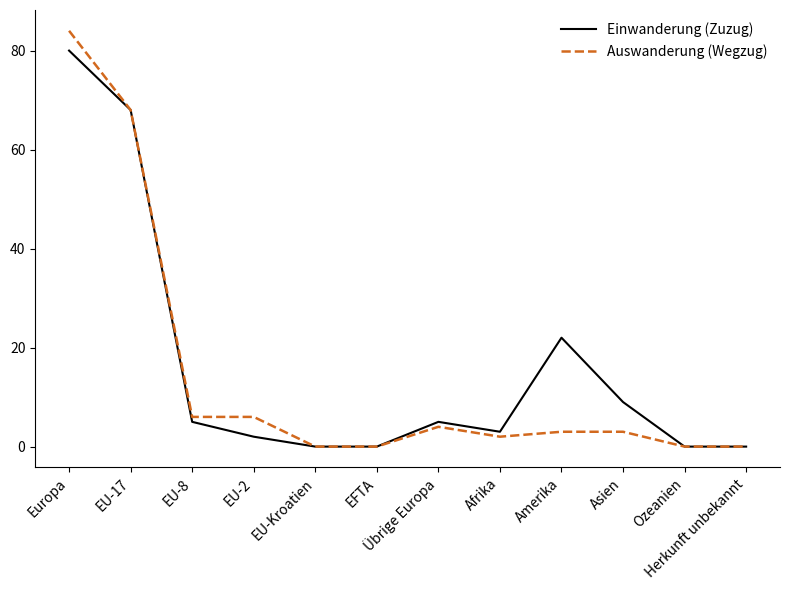

Which category has the highest value in the Einwanderung (Zuzug) series?

Europa